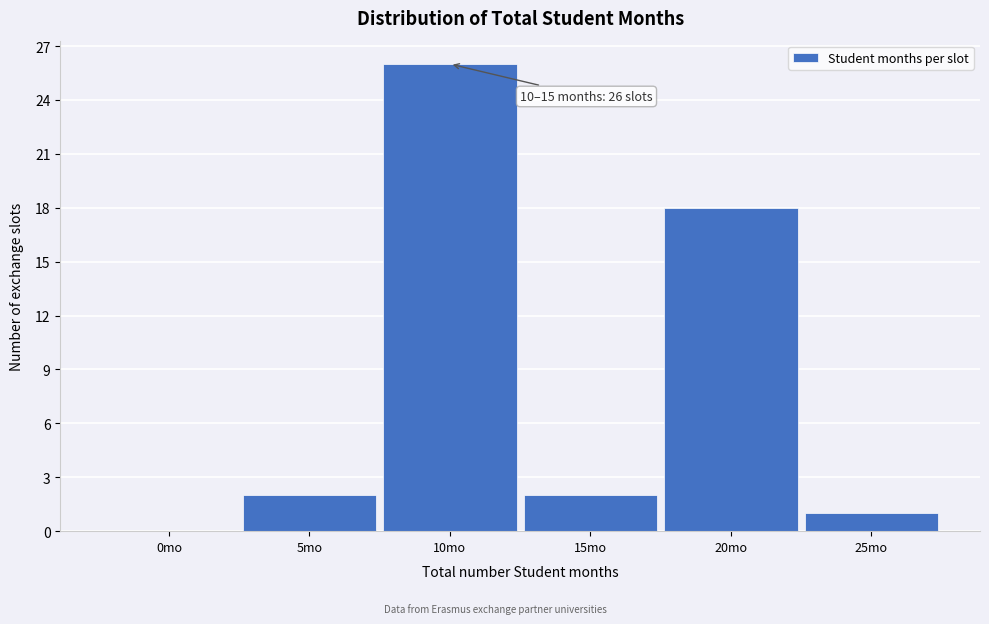

Reading left to right, transcribe all the data shown in this chart.

0mo=0	5mo=2	10mo=26	15mo=2	20mo=18	25mo=1